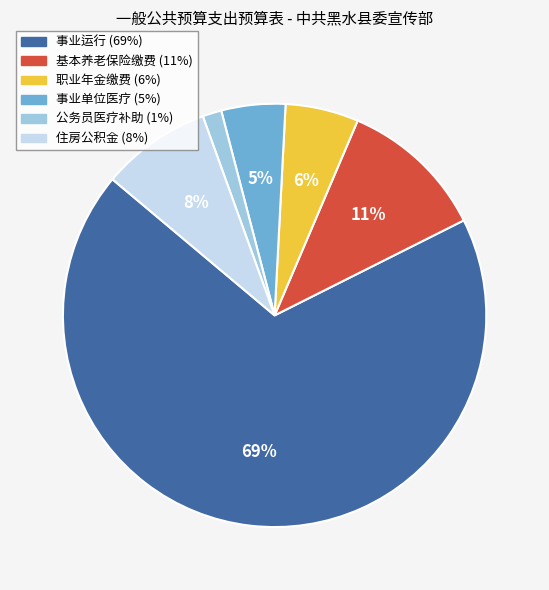

Does any single category account for the majority?

Yes